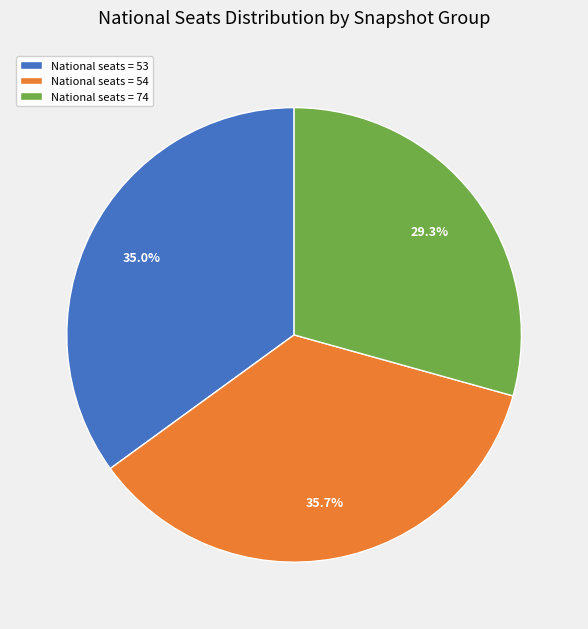

Rank the categories by value from highest to lowest.

National seats = 54, National seats = 53, National seats = 74